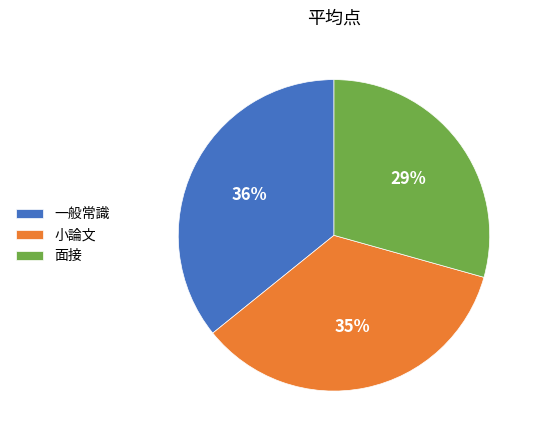

How many slices are in this pie chart?

3